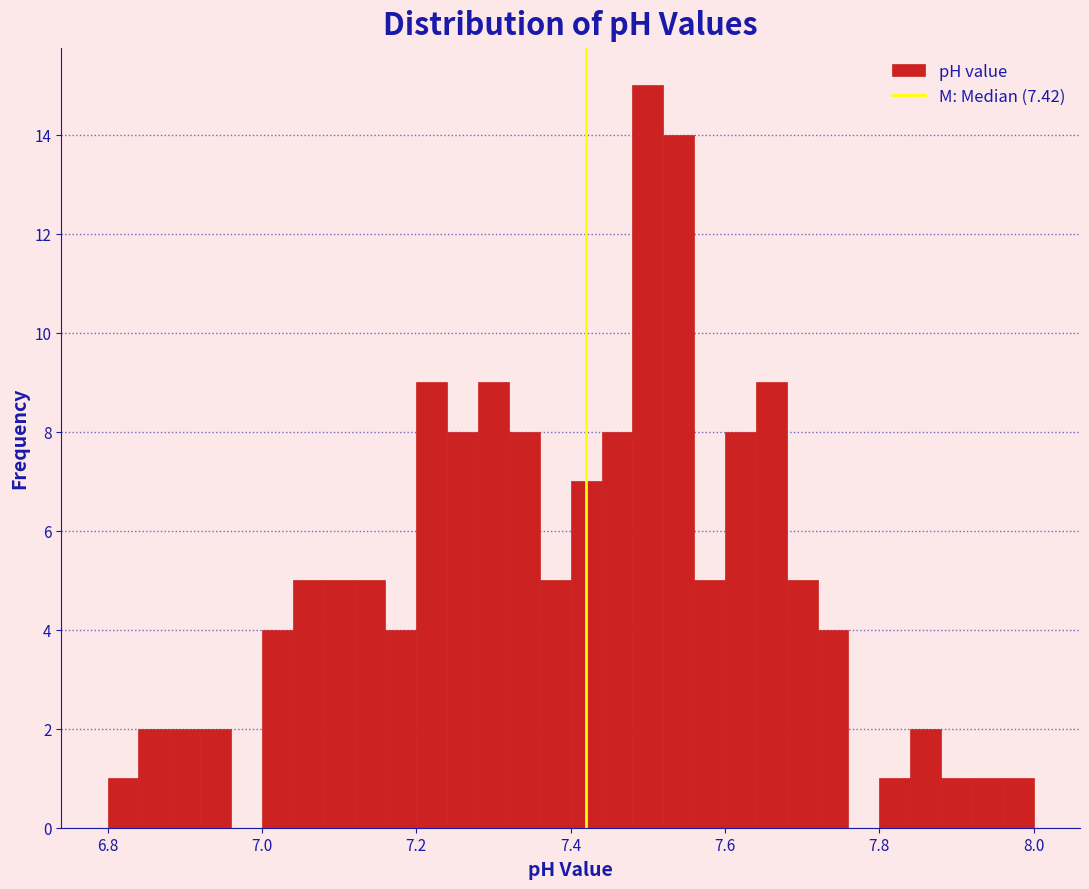

Read against the x-axis, roughly where is the centre of the tallest bar?

7.50